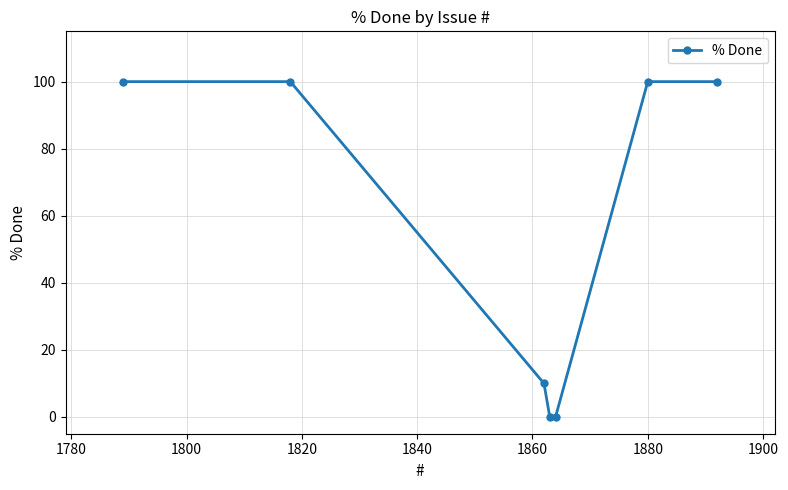

What is the difference between the maximum and second lowest values?

100